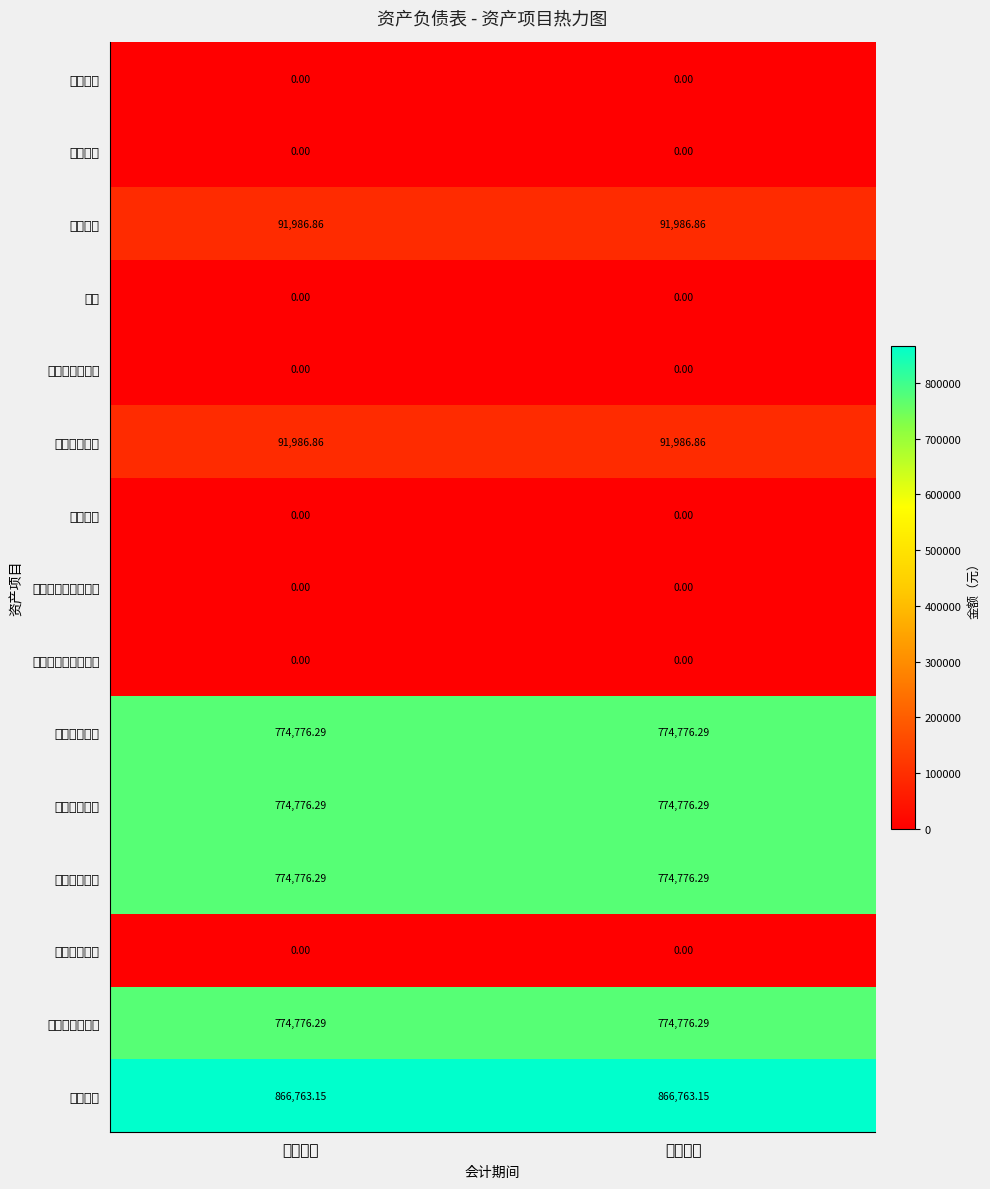

At how many categories does at least one series exceed 866168?

2